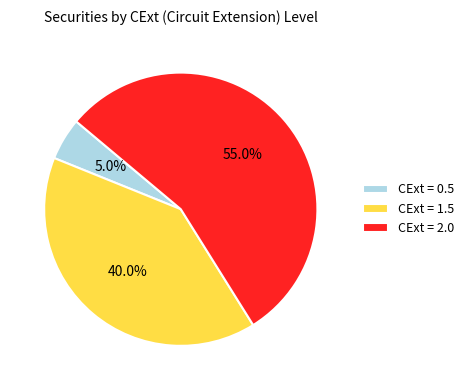

Is there any slice that represents more than half of the pie?

Yes